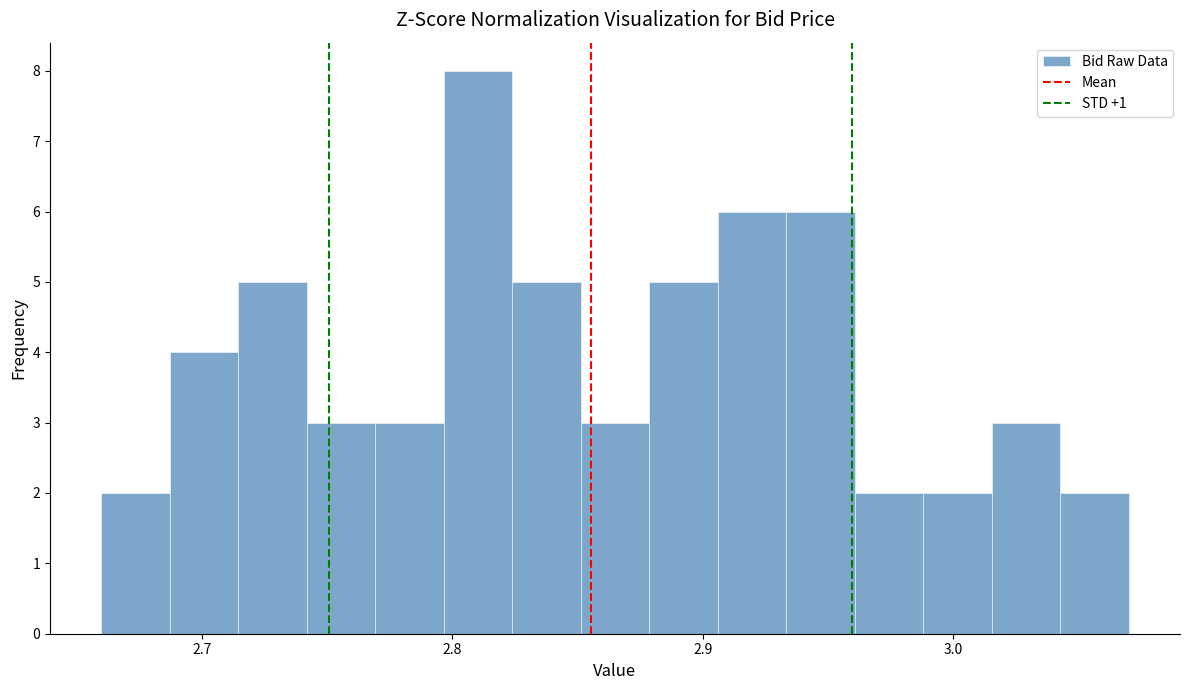

Around what value on the x-axis is the tallest bar? Give the approximate position of its centre, as read against the axis.

2.81